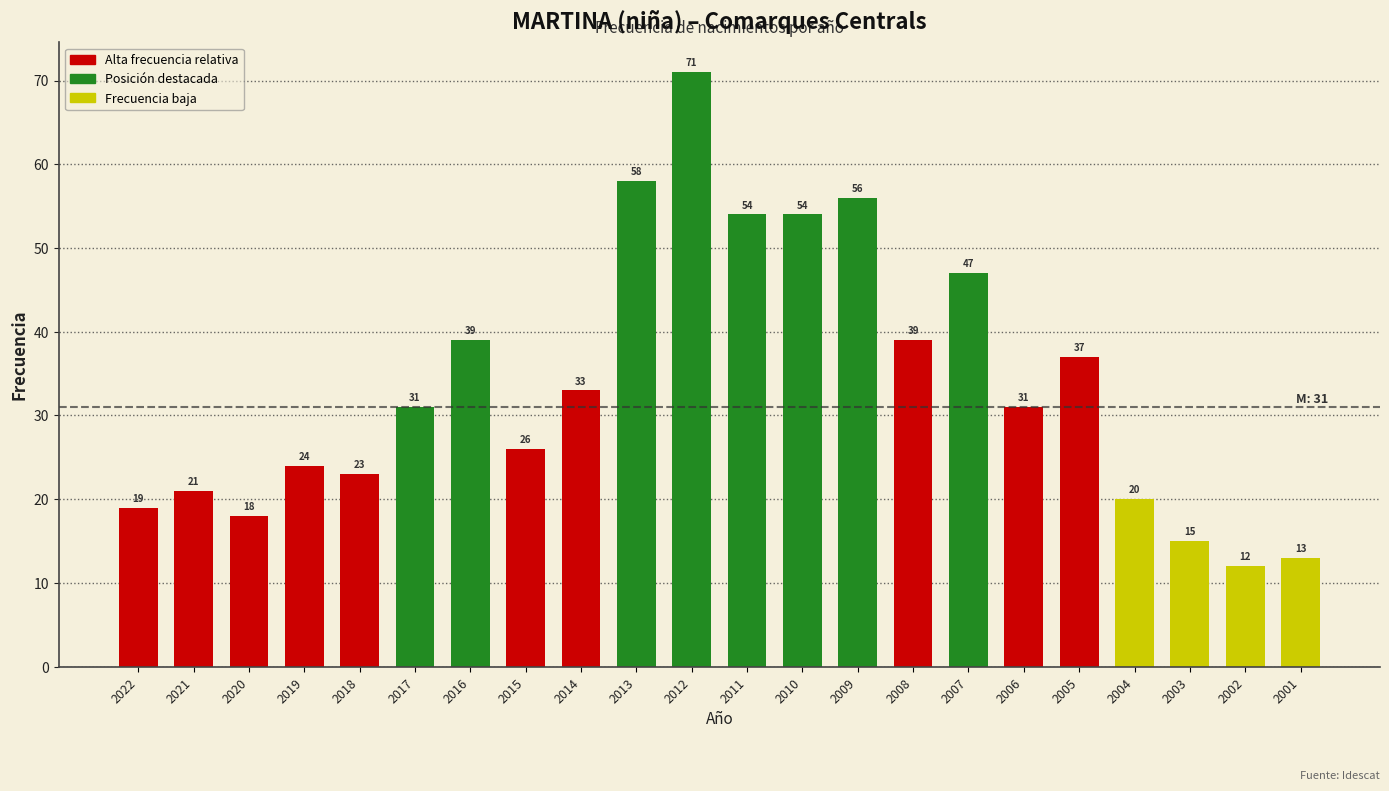

What is the maximum value shown in the chart?

71